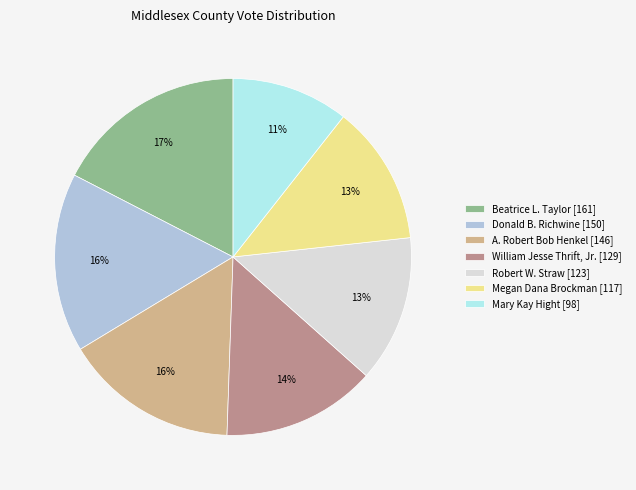

To the nearest percent, what is the average slice percentage?

14%